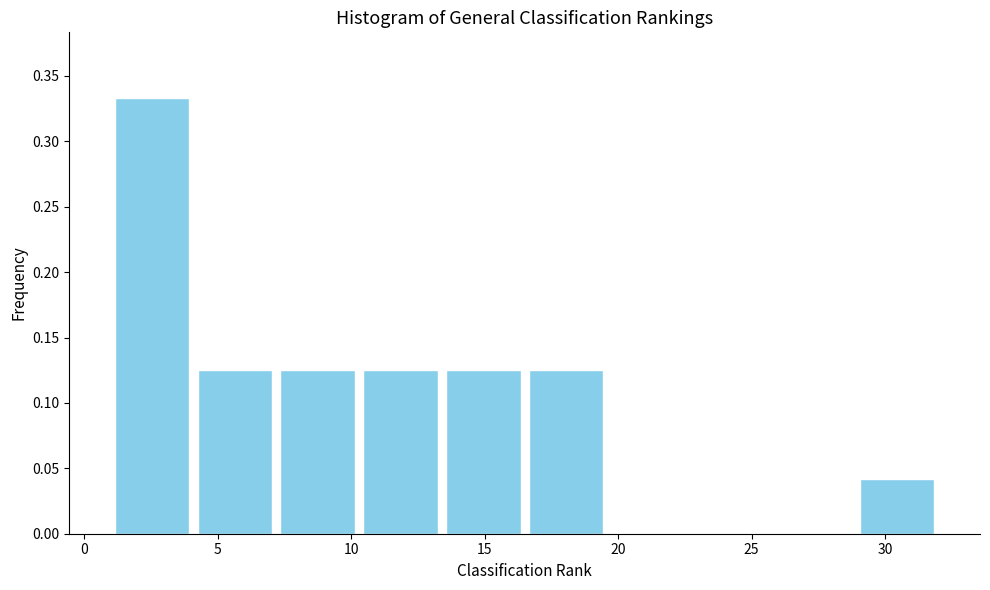

Which range on the x-axis has the tallest bar?

1.0 to 4.1